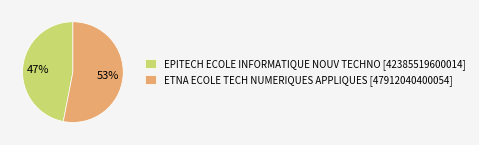

Rank the categories by value from highest to lowest.

ETNA ECOLE TECH NUMERIQUES APPLIQUES, EPITECH ECOLE INFORMATIQUE NOUV TECHNO